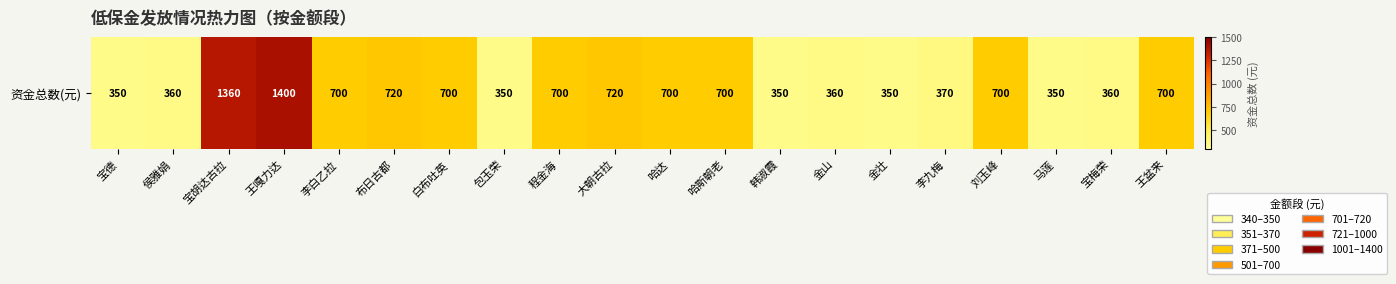

List the labels in order of value, smallest first.

宝德, 包玉荣, 韩淑霞, 金壮, 马莲, 侯雅娟, 金山, 宝梅荣, 李九梅, 李白乙拉, 白布吐英, 程金海, 哈达, 哈斯朝老, 刘玉峰, 王盆来, 布日古都, 大朝古拉, 宝胡达古拉, 王嘎力达